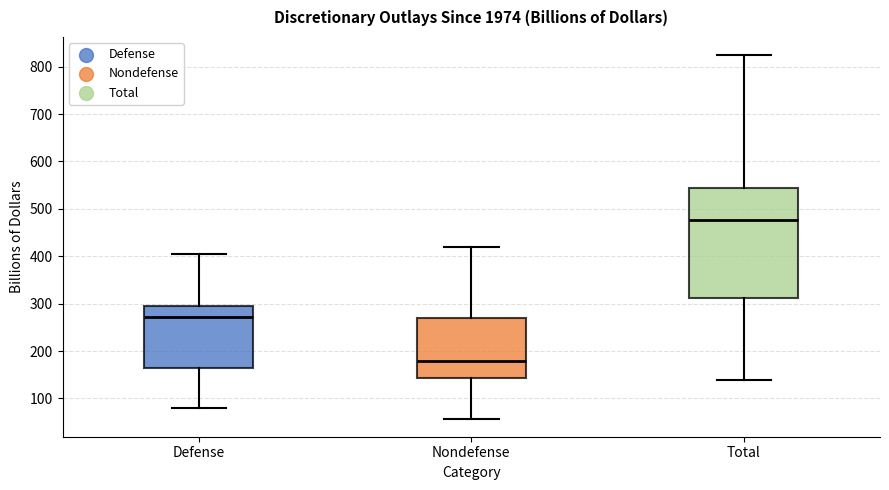

Which box has the lowest median line?

Nondefense